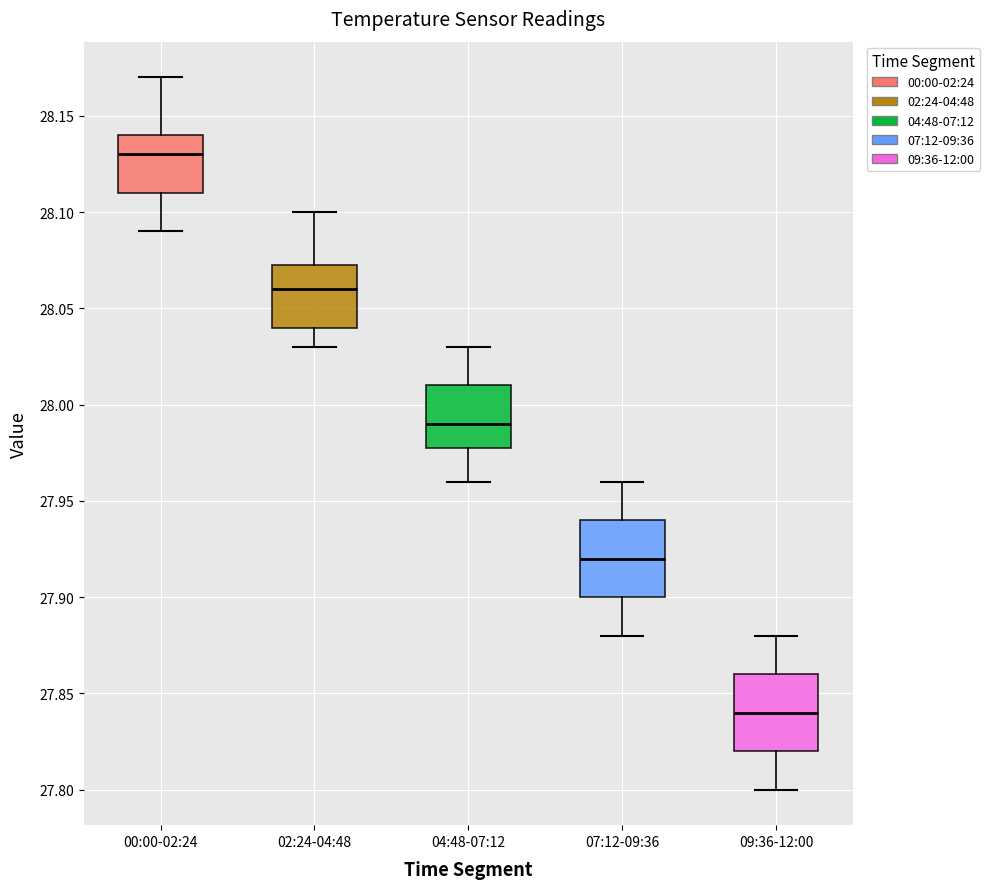

Which box's median line is the highest?

00:00-02:24